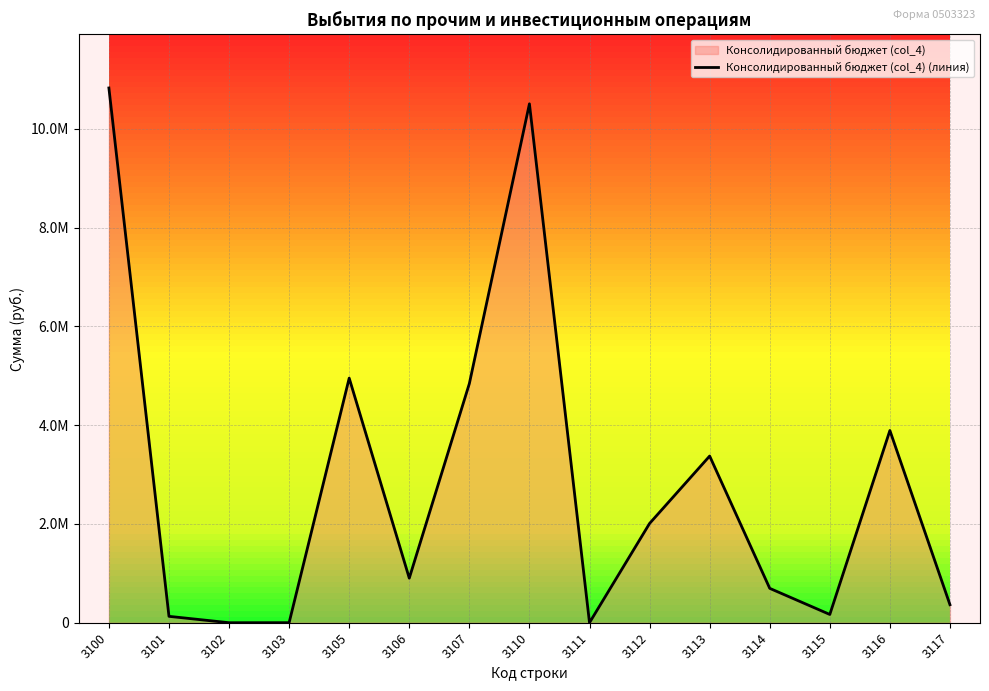

What is the maximum value shown in the chart?

10831049.1